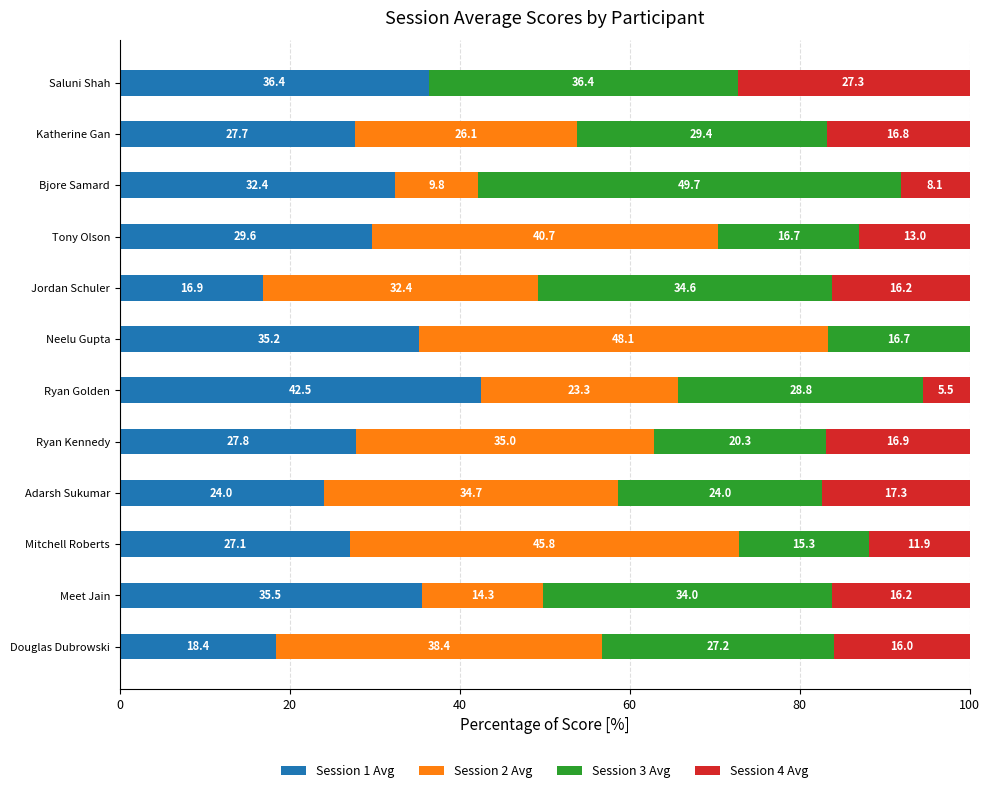

True or false: Session 1 Avg has a value of 18.4 at Douglas Dubrowski.

True